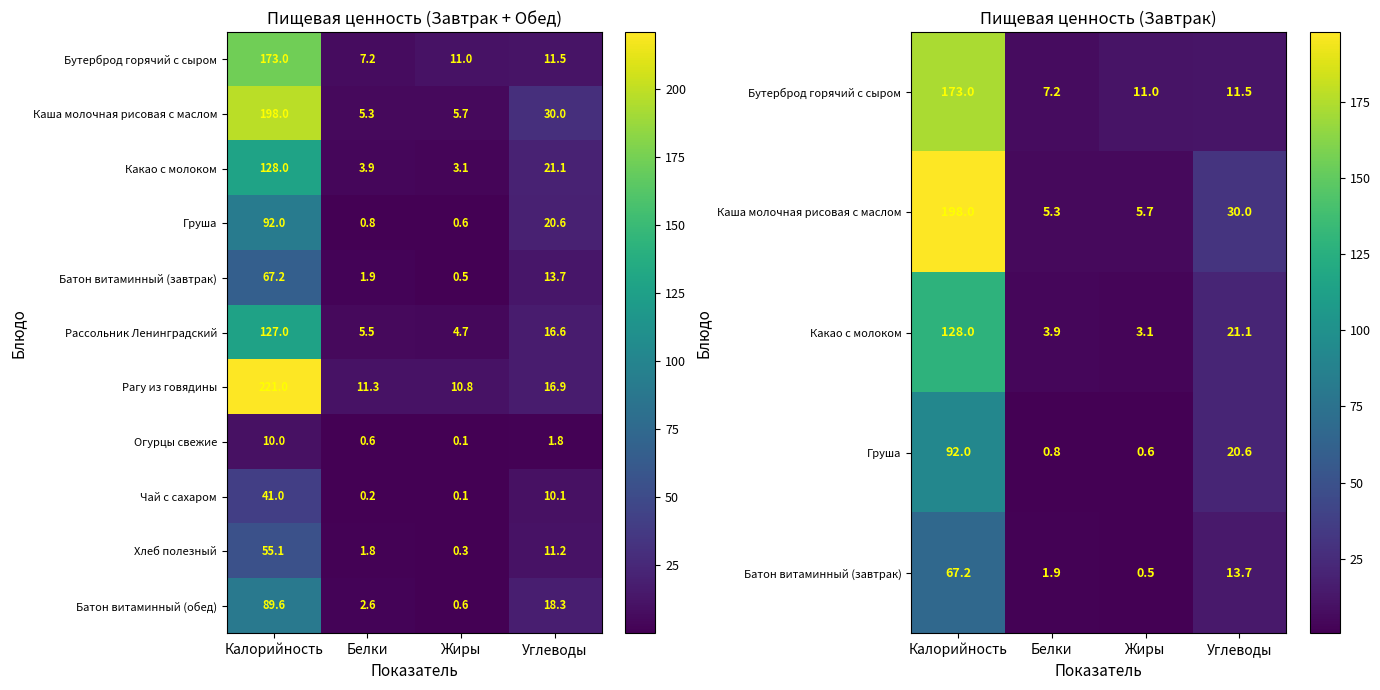

What is the maximum value for Батон витаминный (обед)?

89.6